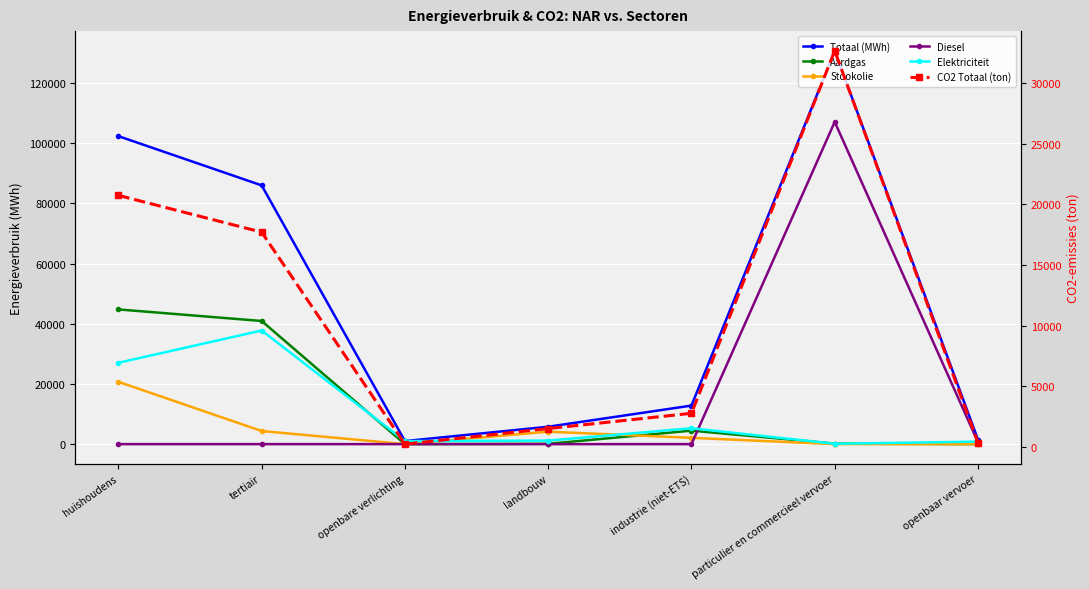

Count the number of data series in this chart.

6